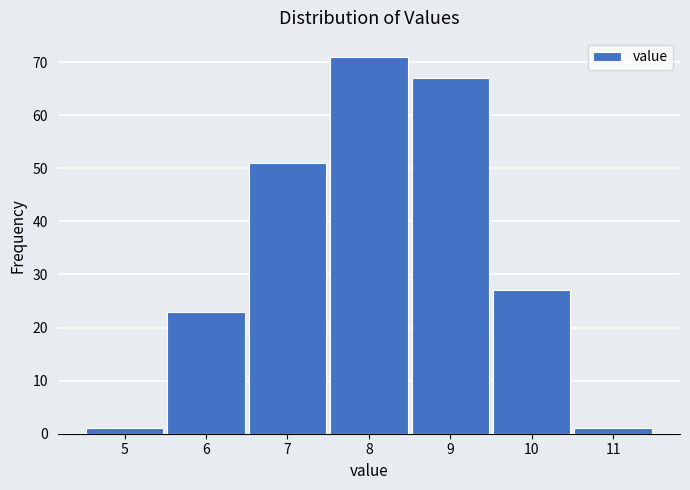

Reading left to right, list every bar in this chart as the range it spans on the x-axis followed by its height. The values are not printed on the chart, so give them approximately, as read against the axis.

4.5 to 5.5: 1
5.5 to 6.5: 23
6.5 to 7.5: 51
7.5 to 8.5: 71
8.5 to 9.5: 67
9.5 to 10.5: 27
10.5 to 11.5: 1